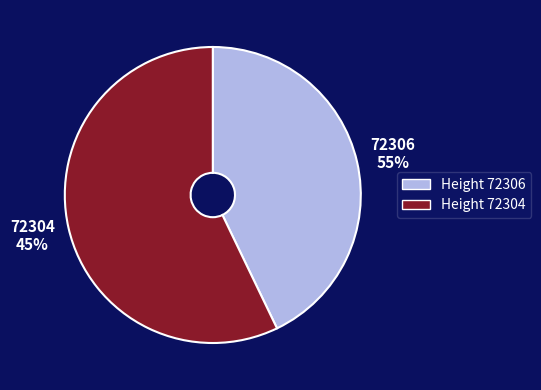

To the nearest percent, what is the average slice percentage?

50%